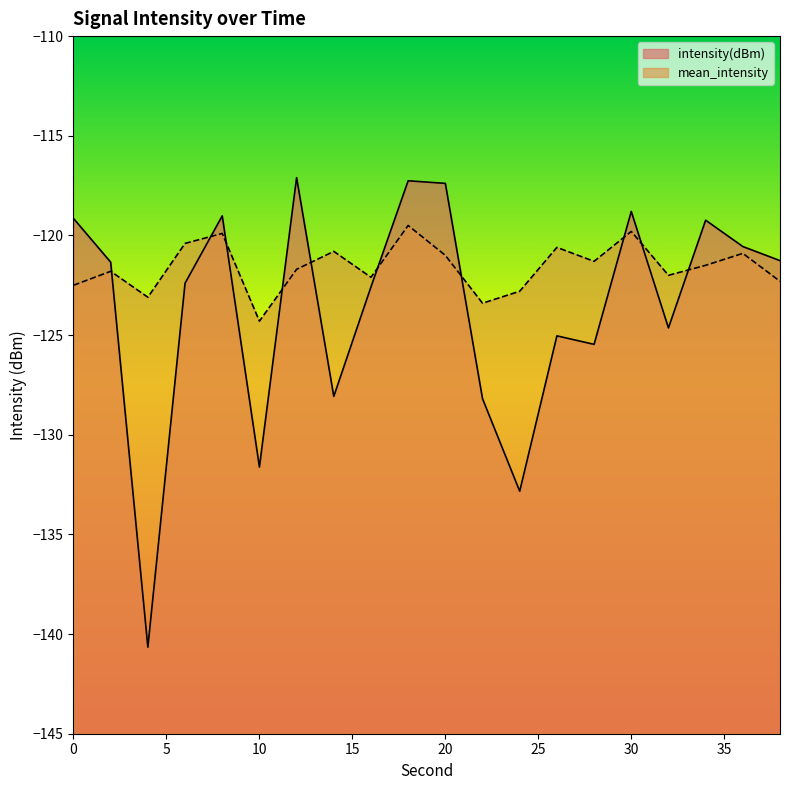

Which label corresponds to the largest value in the chart?

12